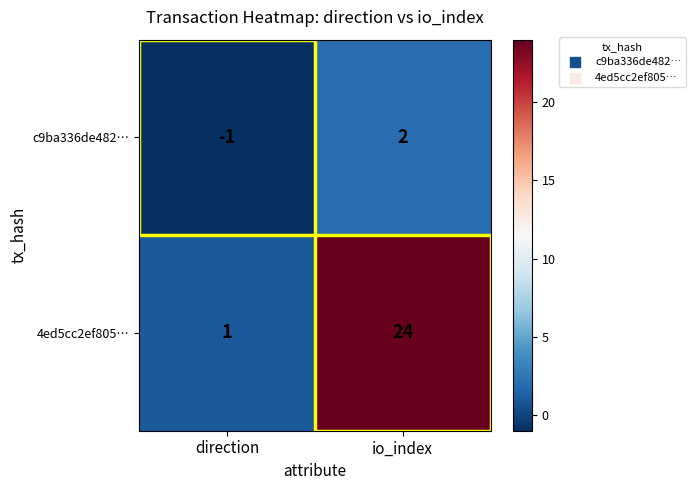

What is the difference between the maximum and minimum values in the c9ba336de482… series?

3